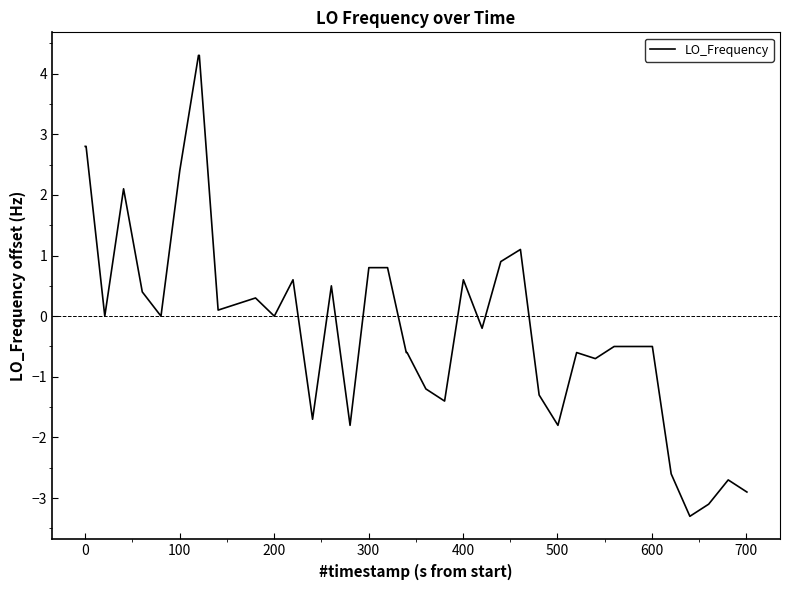

How many lines are shown in the chart?

1